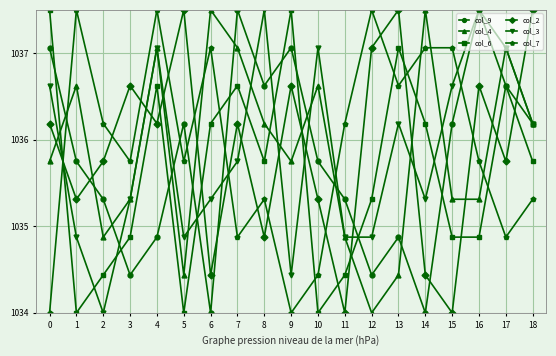

Between which two adjacent categories do col_9 and col_3 first intersect?

2 and 3